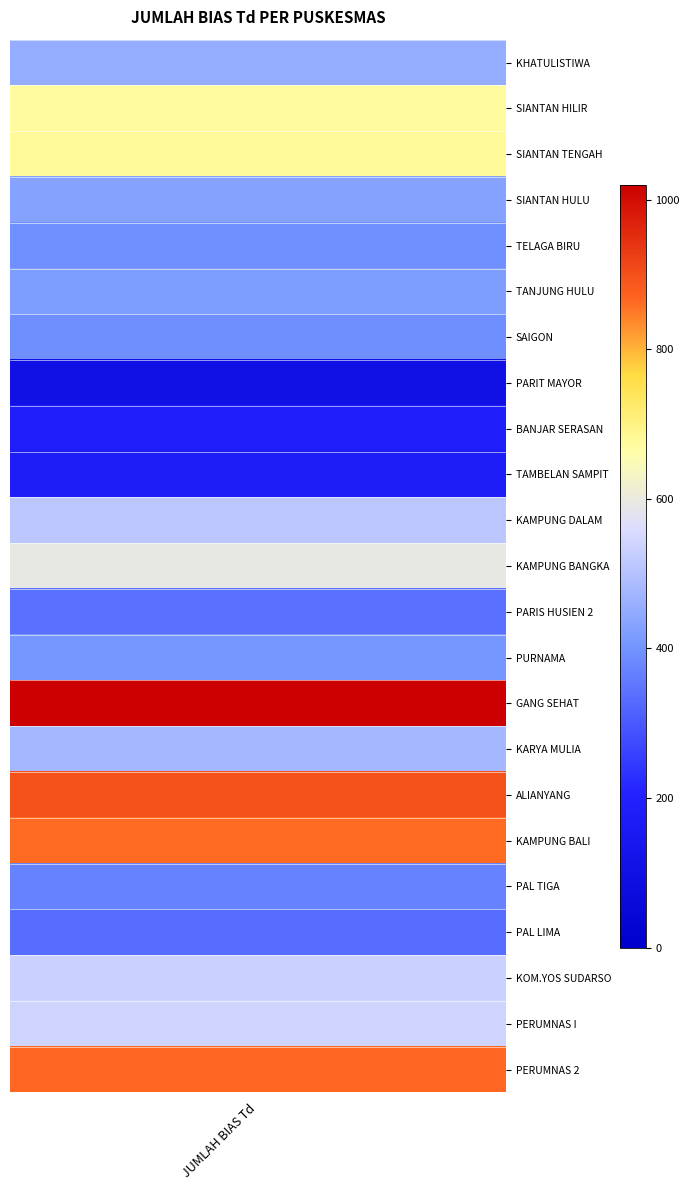

Rank the categories by value from highest to lowest.

GANG SEHAT, ALIANYANG, PERUMNAS 2, KAMPUNG BALI, SIANTAN TENGAH, SIANTAN HILIR, KAMPUNG BANGKA, PERUMNAS I, KOM.YOS SUDARSO, KAMPUNG DALAM, KARYA MULIA, KHATULISTIWA, SIANTAN HULU, TANJUNG HULU, PURNAMA, TELAGA BIRU, SAIGON, PAL TIGA, PARIS HUSIEN 2, PAL LIMA, BANJAR SERASAN, TAMBELAN SAMPIT, PARIT MAYOR